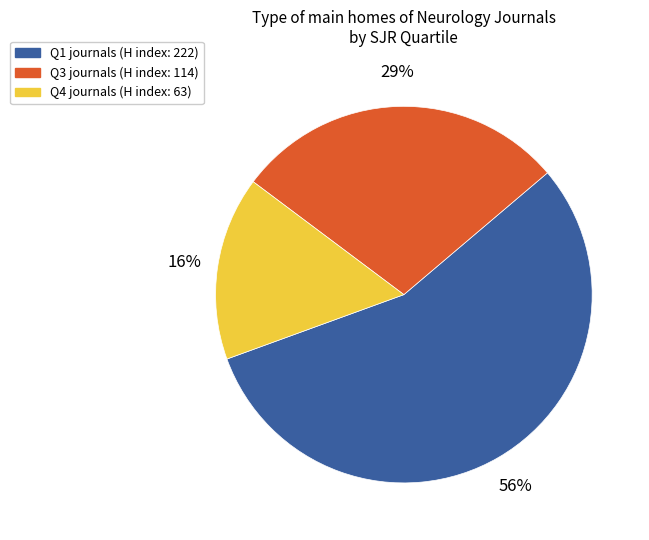

What is the ratio of the value at Q4 journals (H index: 63) to the value at Q1 journals (H index: 222)?

0.3